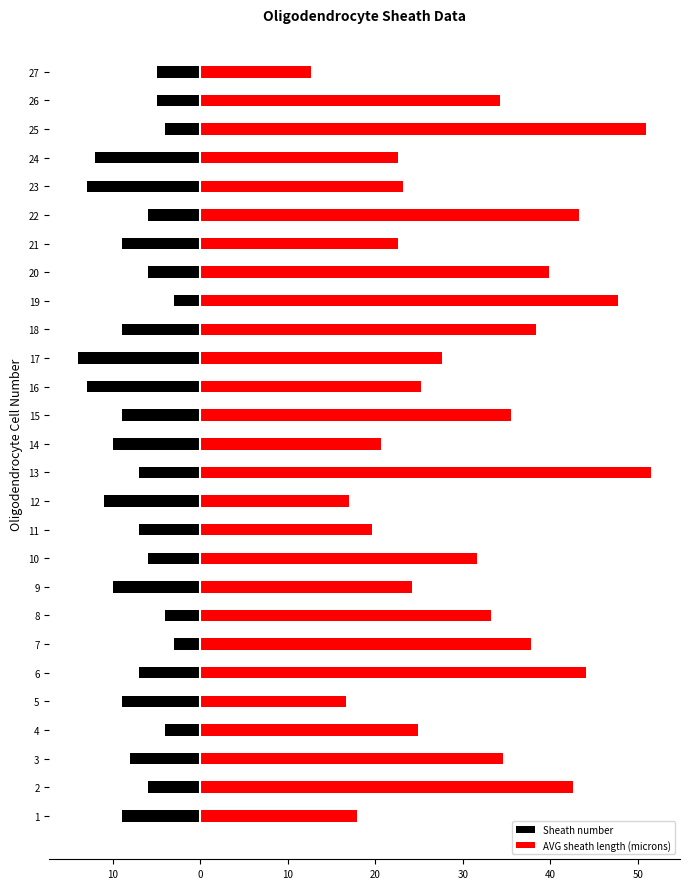

Rank the series by their average value, from highest to lowest.

AVG sheath length (microns), Sheath number